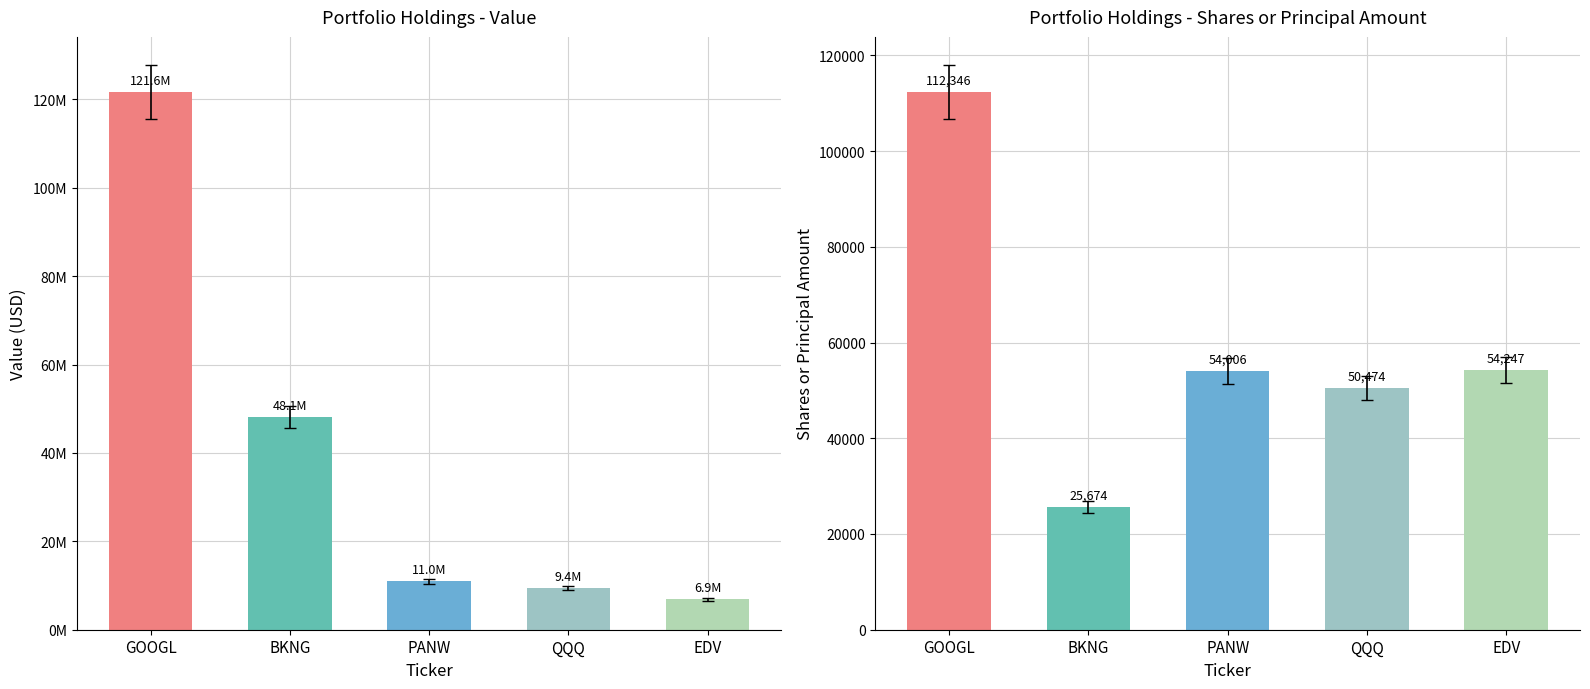

What is the approximate value of Shares or principal amount at QQQ?

47950.3